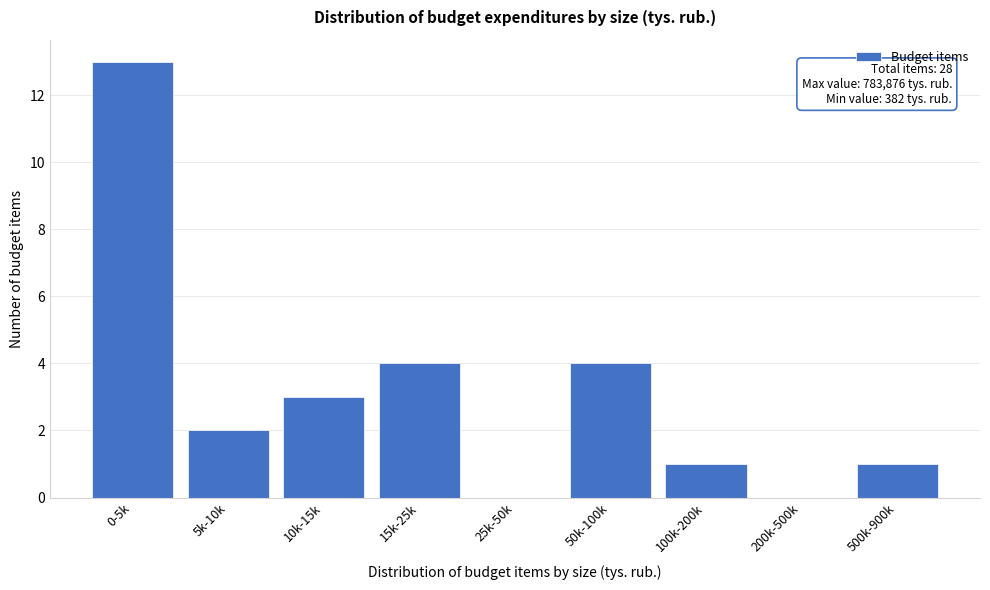

Reading left to right, transcribe all the data shown in this chart.

0-5k=13	5k-10k=2	10k-15k=3	15k-25k=4	25k-50k=0	50k-100k=4	100k-200k=1	200k-500k=0	500k-900k=1